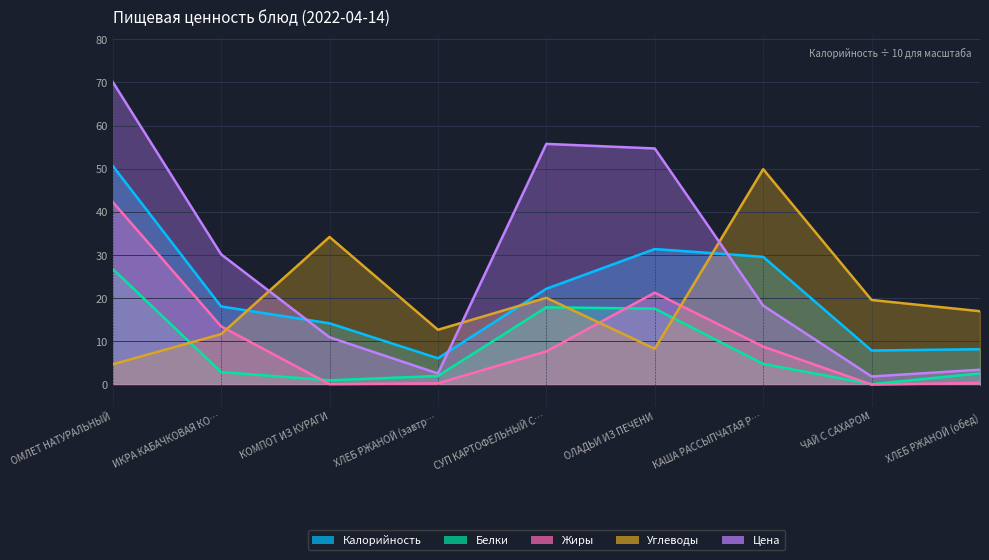

True or false: Цена and Жиры cross at least once.

False